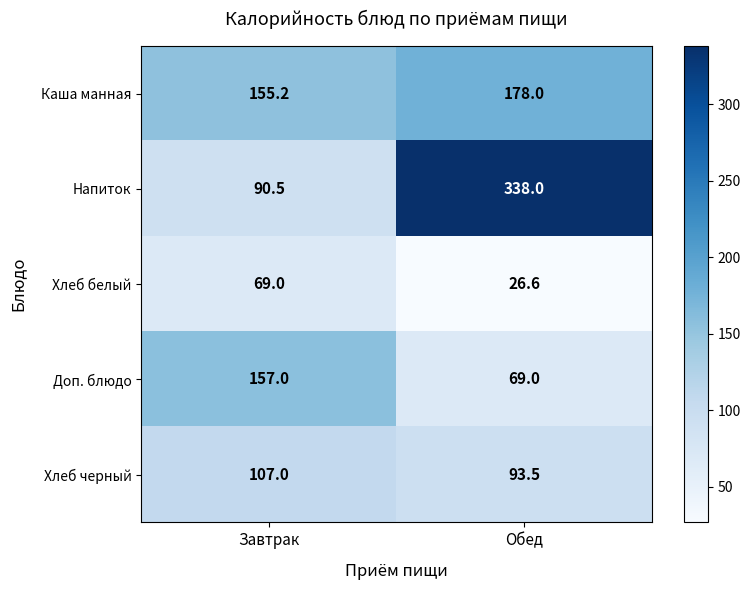

Which category has the highest value in the Хлеб черный series?

Завтрак